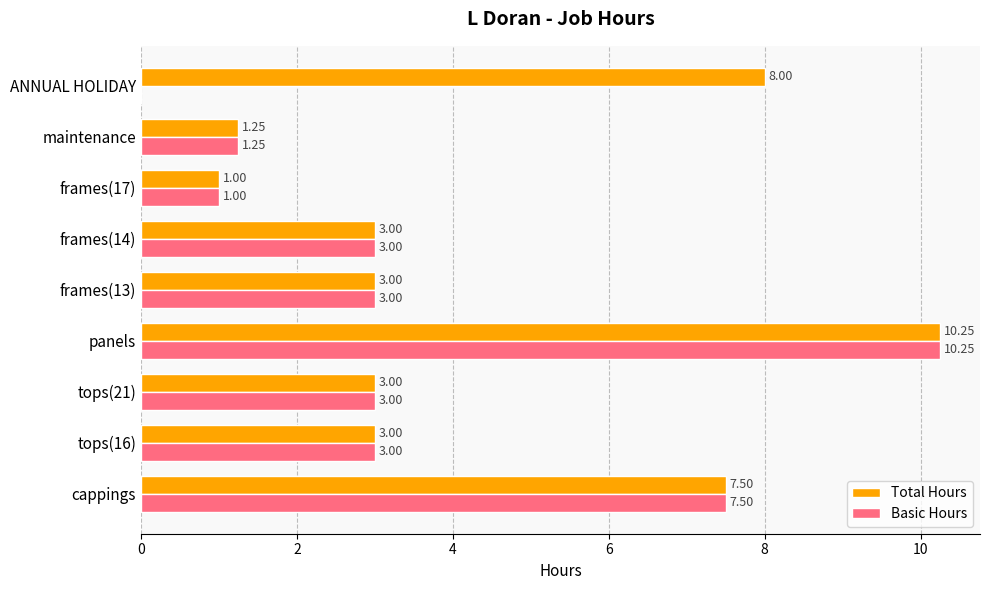

What is the sum of all Basic Hours values?

32.0